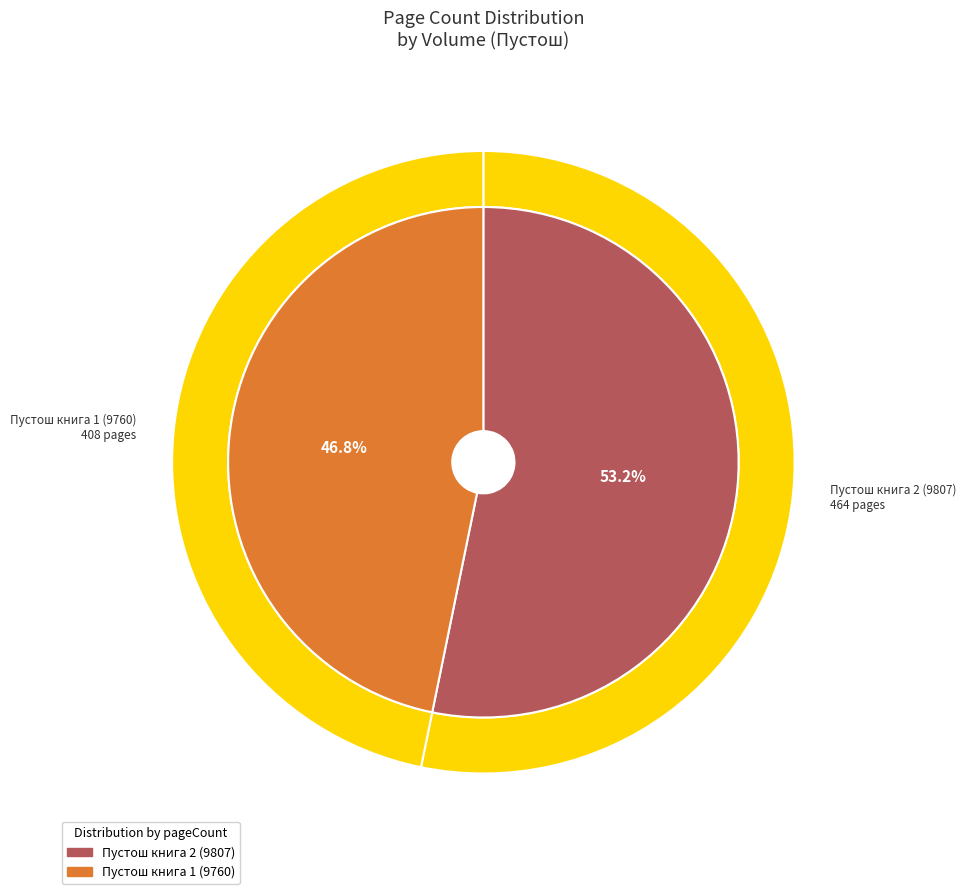

What is the ratio of the value at Пустош книга 2 (9807) to the value at Пустош книга 1 (9760)?

1.1